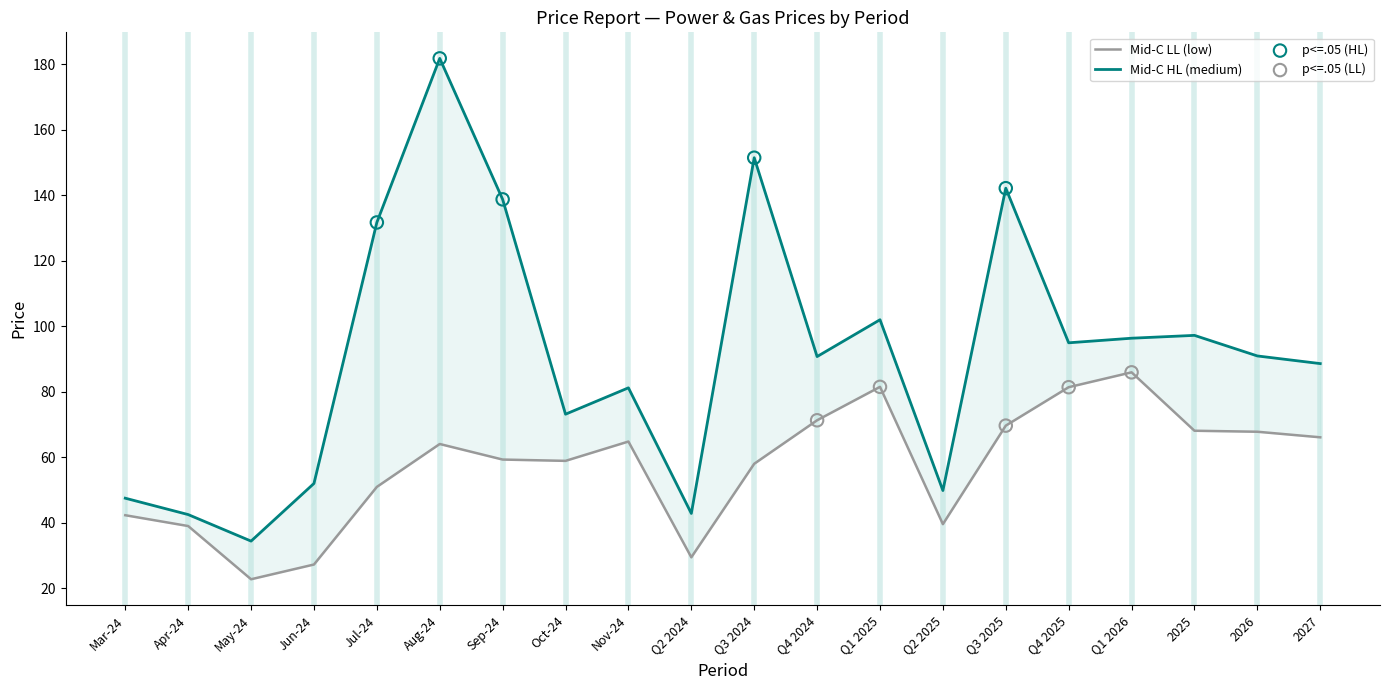

Which series reaches the minimum Y coordinate?

Mid-C LL